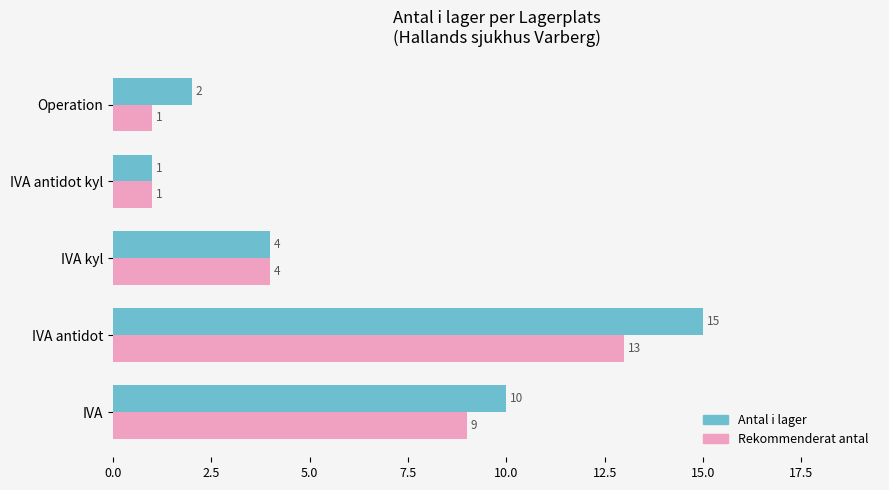

How many values in the Rekommenderat antal series are below 4?

2